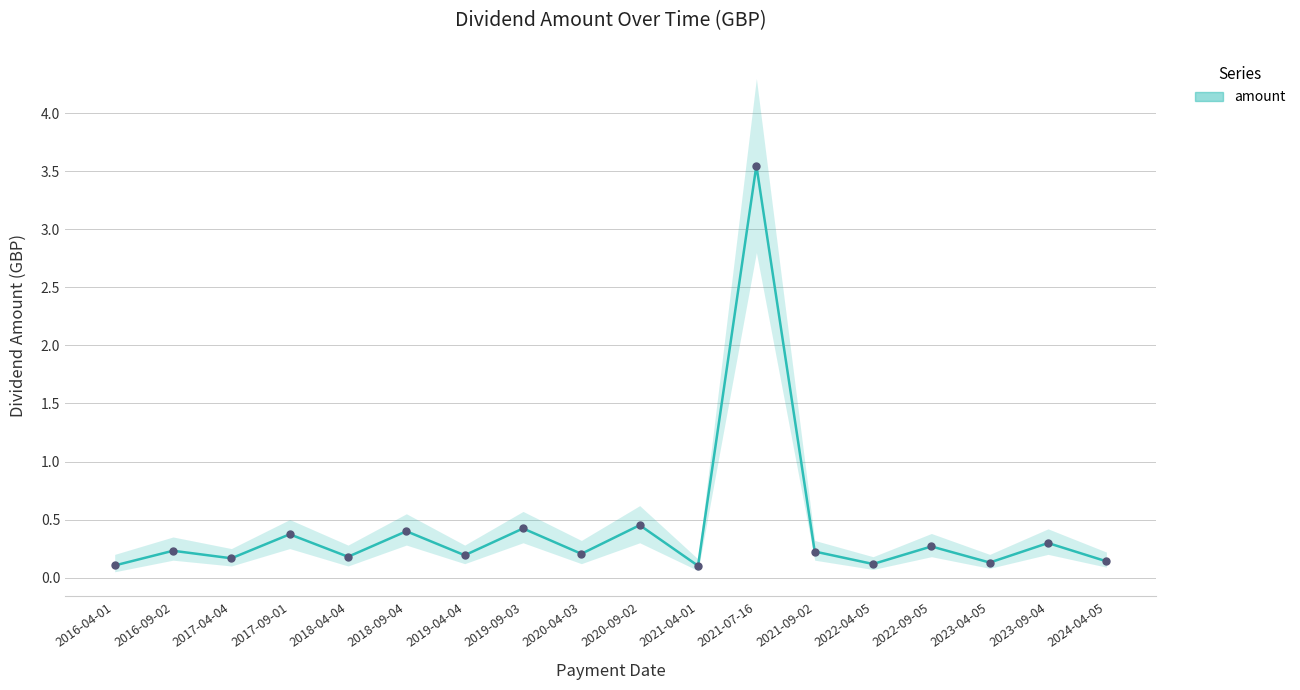

What is the sum of the values at 2017-04-04 and 2024-04-05?

0.3